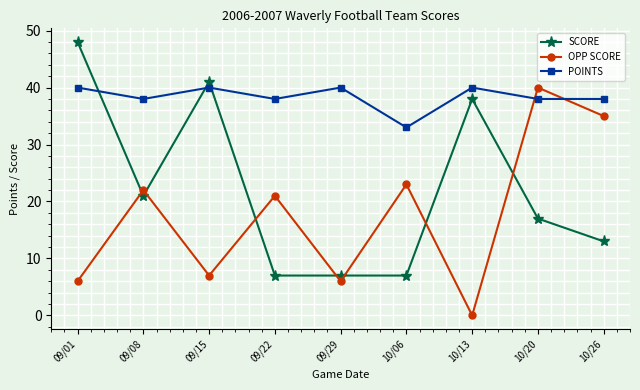

How many times do OPP SCORE and POINTS cross each other?

2